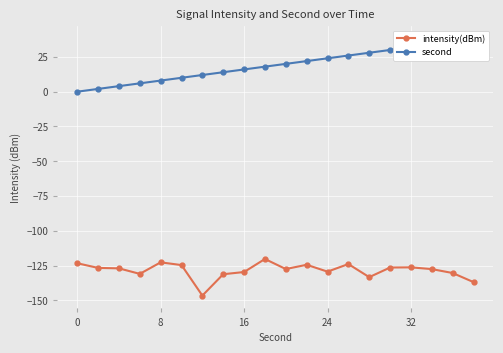

What is the difference between the maximum and minimum values in the intensity(dBm) series?

26.3